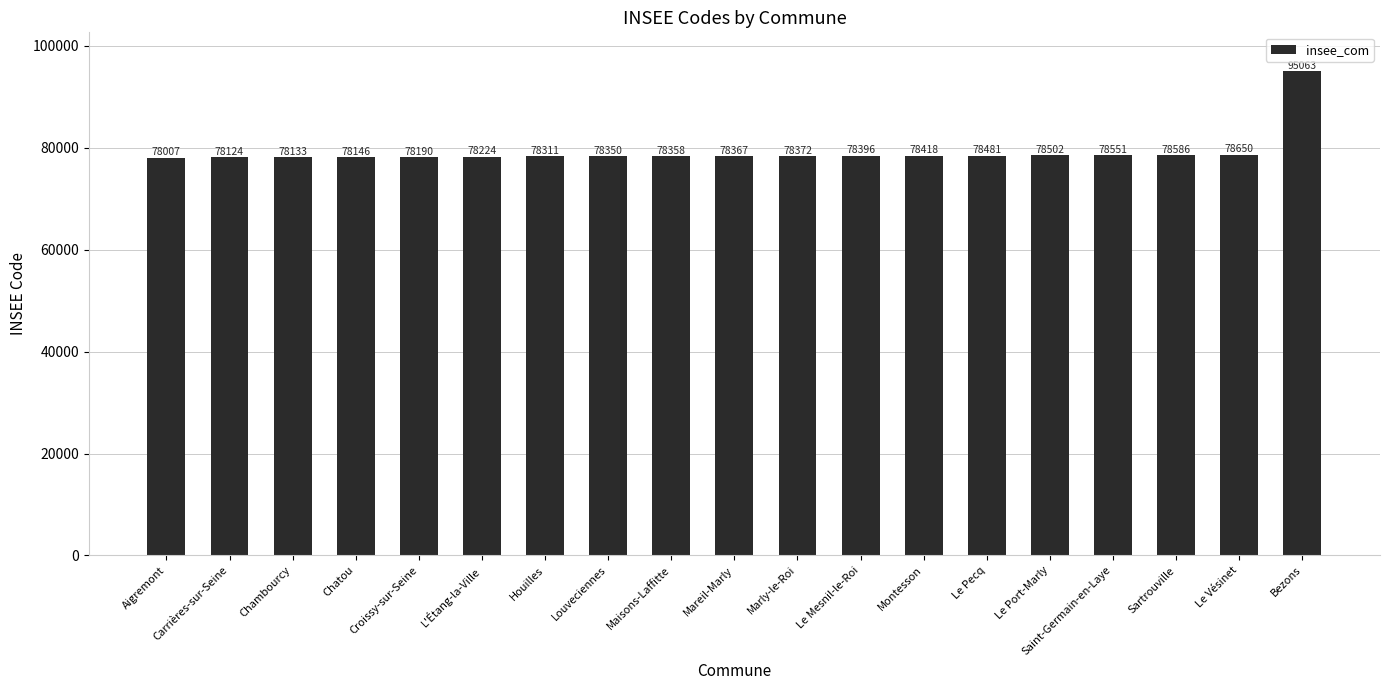

Reading left to right, list all the values displayed in this chart.

78007	78124	78133	78146	78190	78224	78311	78350	78358	78367	78372	78396	78418	78481	78502	78551	78586	78650	95063